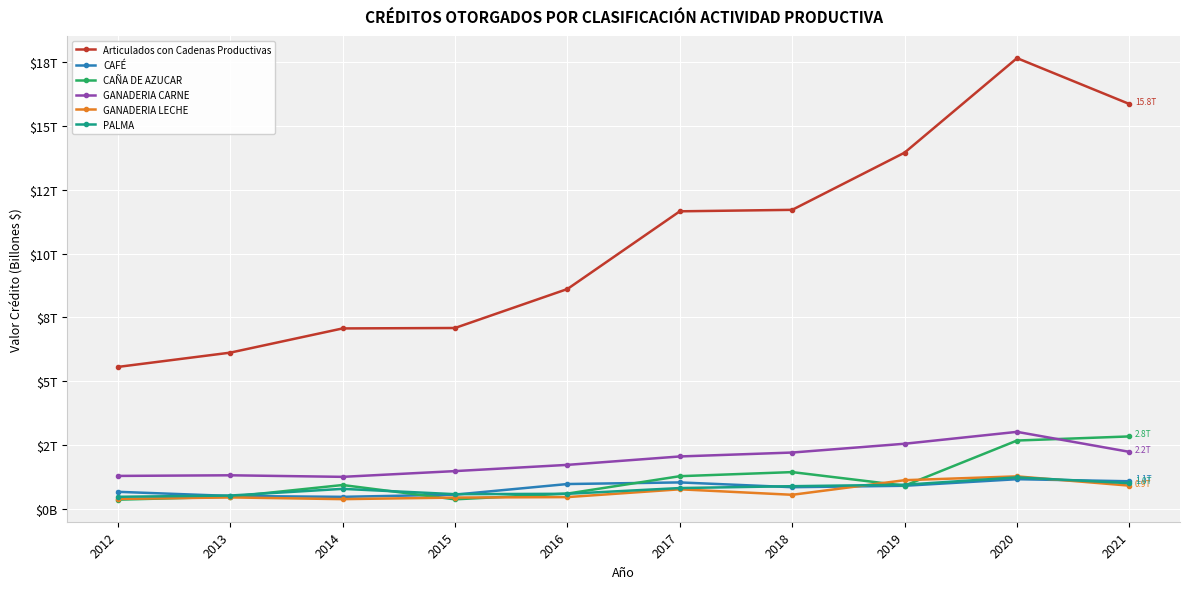

In GANADERIA LECHE, how many points are lower than both neighbors (excluding endpoints)?

2